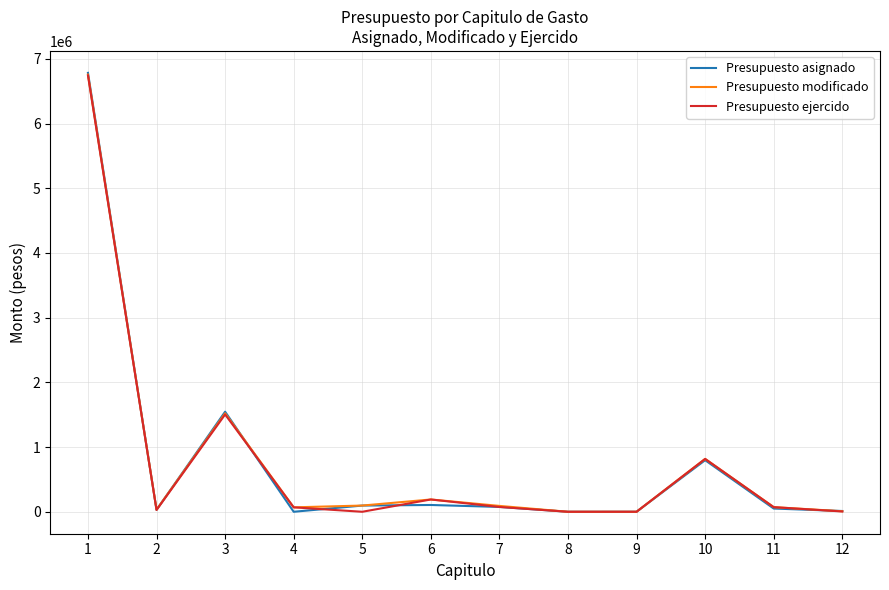

Which label corresponds to the largest value in the chart?

1